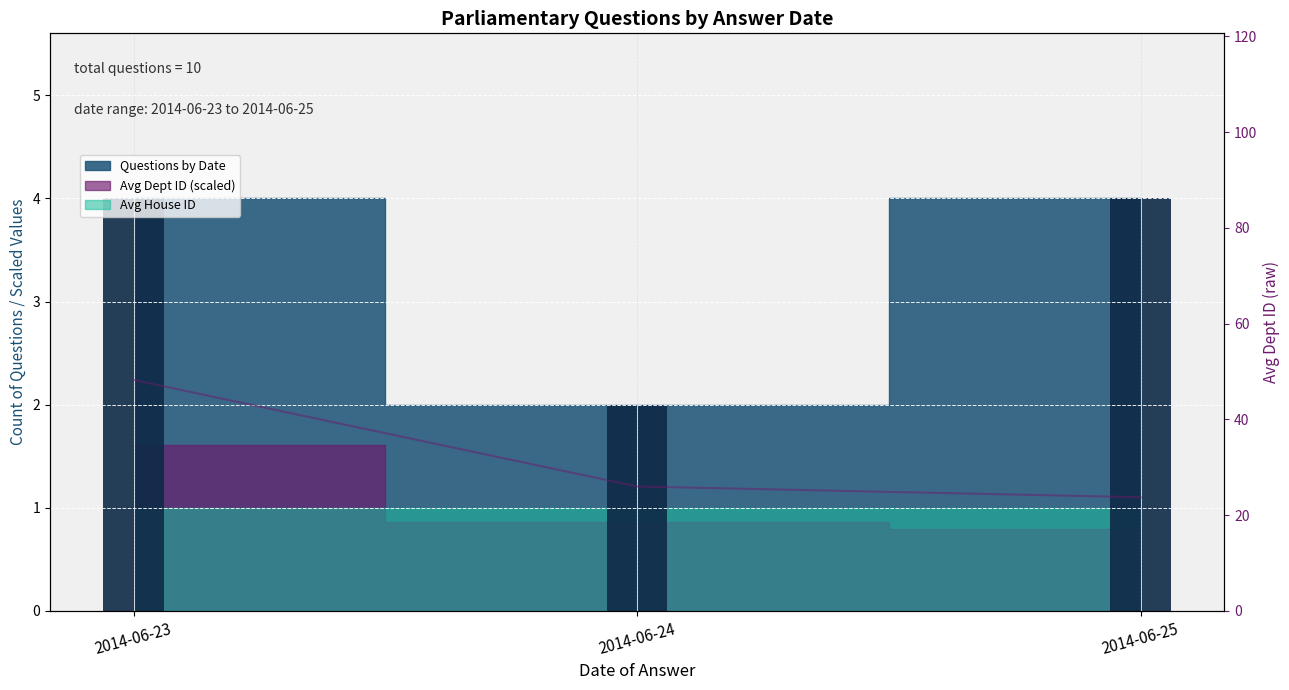

Between 2014-06-24 and 2014-06-23, which is larger?

2014-06-23